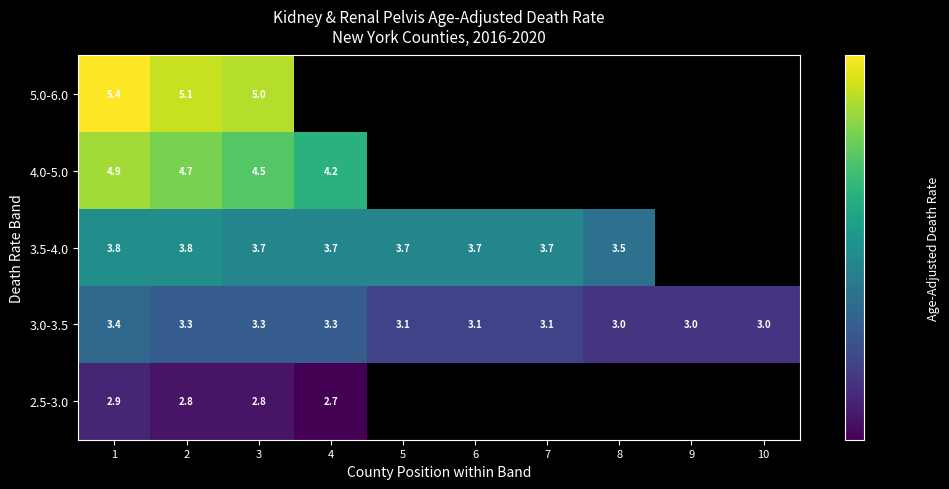

At how many categories does at least one series exceed 4?

4